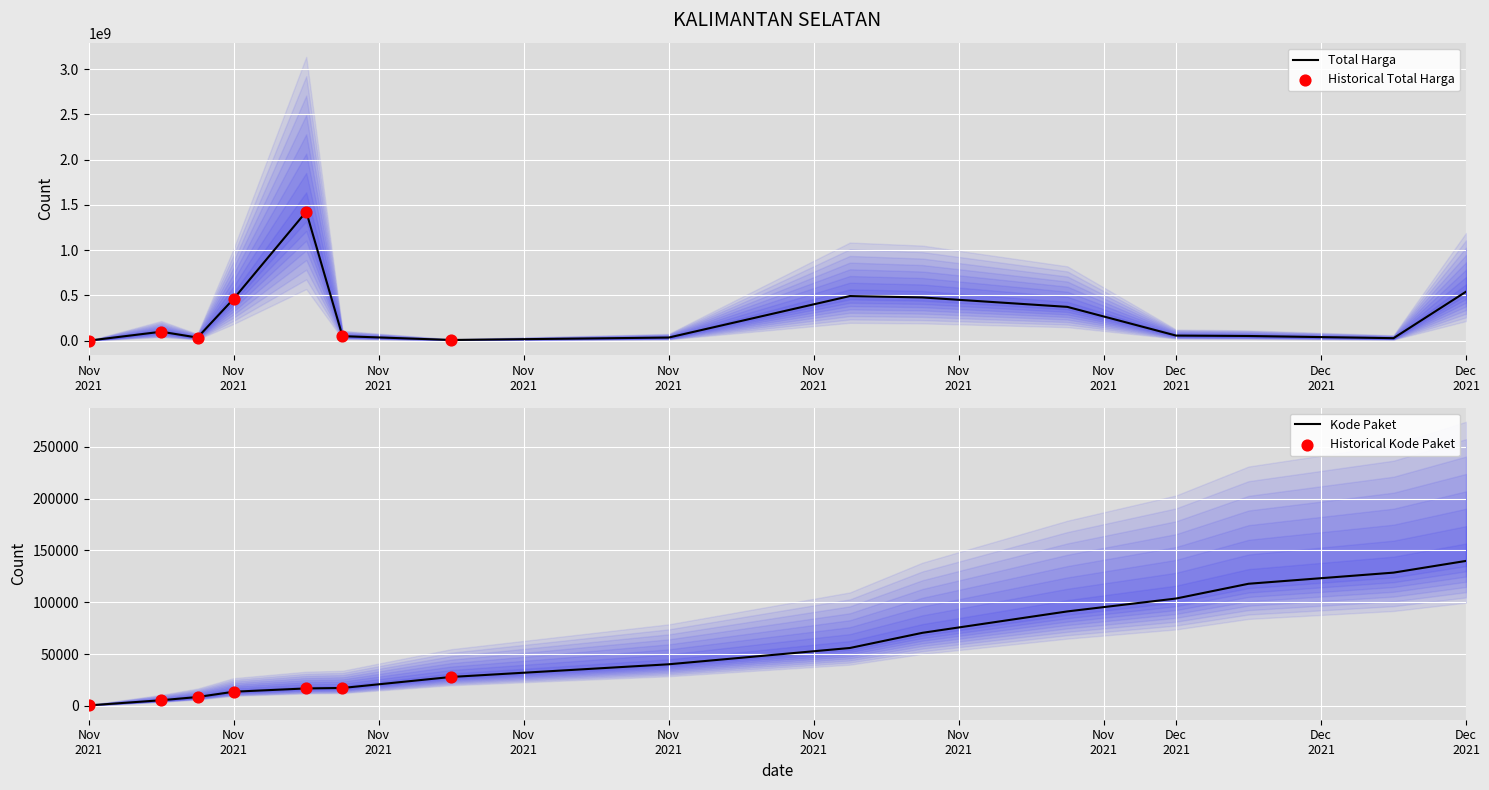

Is the value of Total Harga at 2021-11-07 greater than the value of Kode Paket at 2021-11-11?

Yes